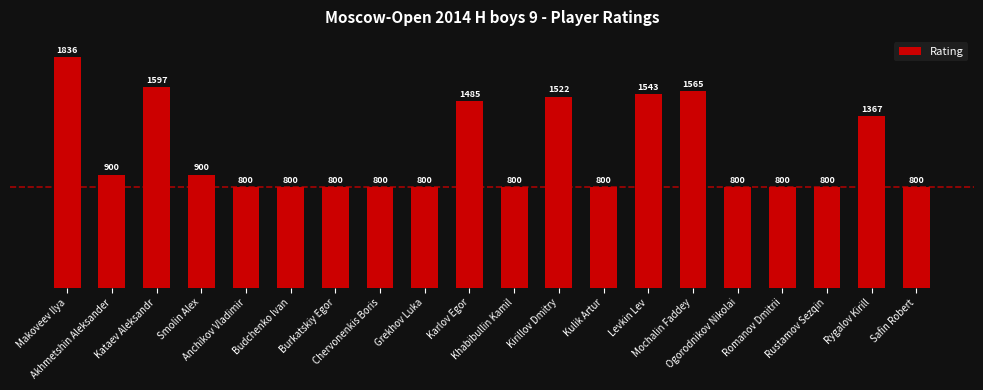

What is the value of the 11th bar from the left?

800